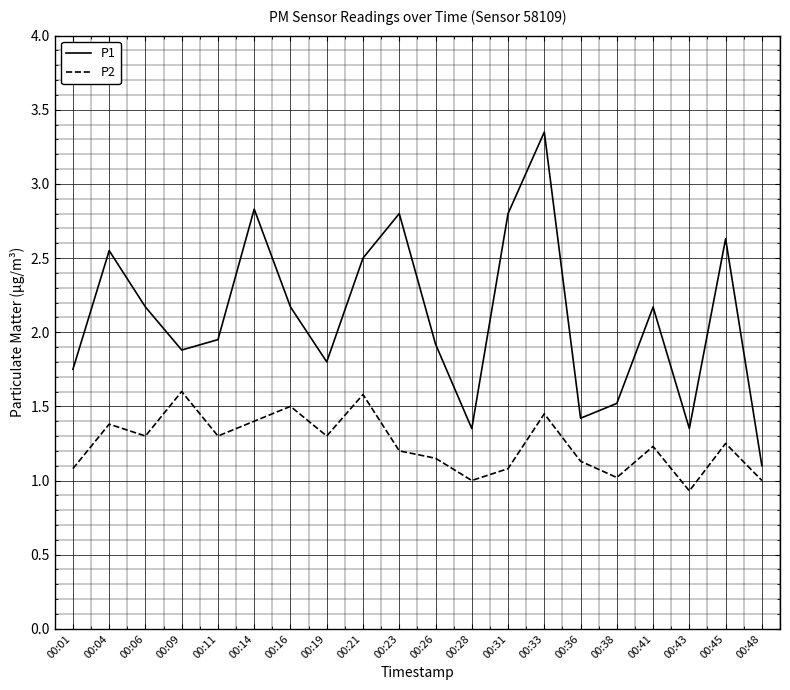

What is the difference between the maximum and minimum values in the P2 series?

0.7